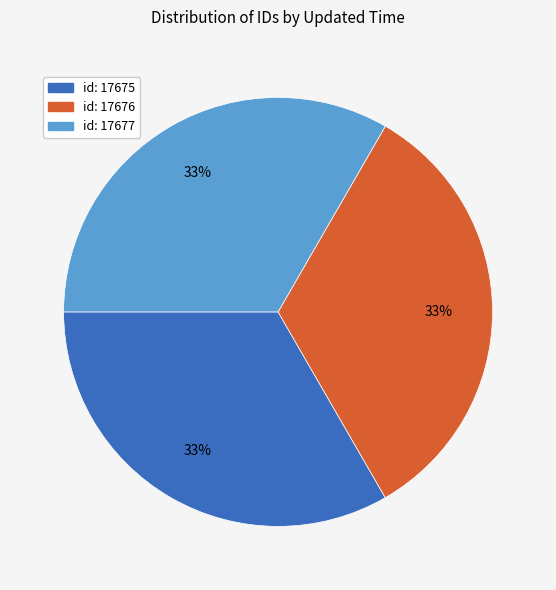

To the nearest percent, what is the average slice percentage?

33%